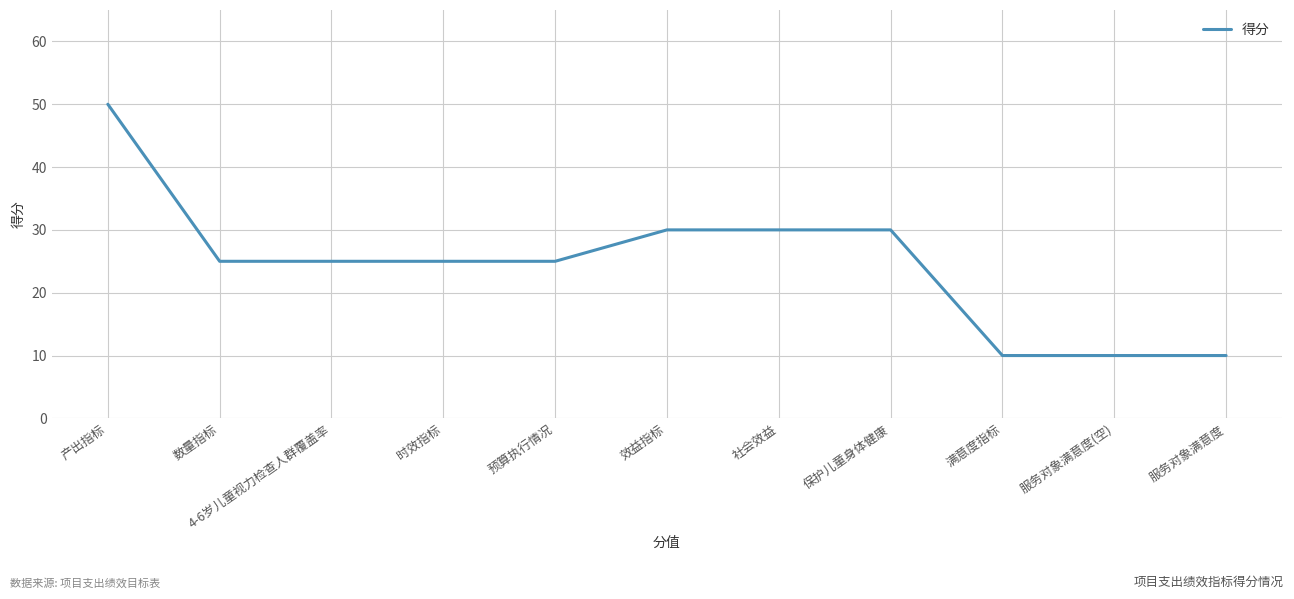

What position from the left is 社会效益?

7